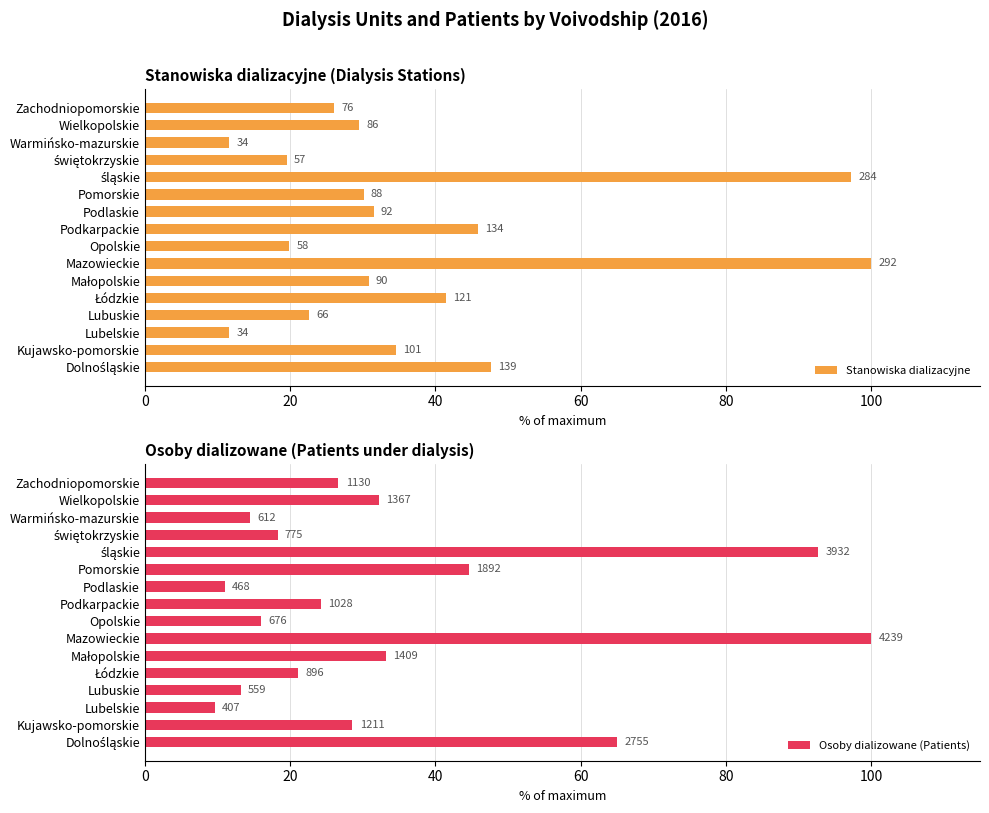

Reading left to right, transcribe all the data shown in this chart.

Stanowiska dializacyjne: 47.6	34.6	11.6	22.6	41.4	30.8	100.0	19.9	45.9	31.5	30.1	97.3	19.5	11.6	29.5	26.0
Osoby dializowane (Patients): 65.0	28.6	9.6	13.2	21.1	33.2	100.0	15.9	24.3	11.0	44.6	92.8	18.3	14.4	32.2	26.7